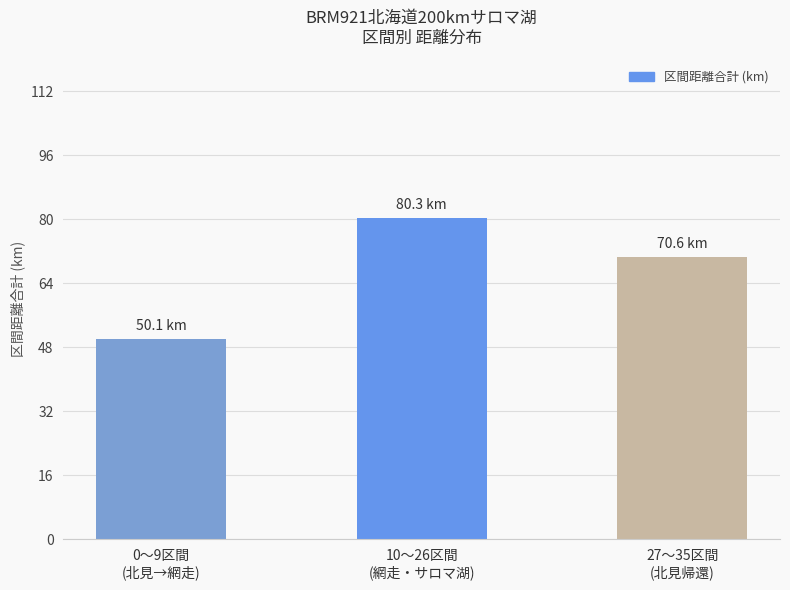

Are the bars grouped side by side (vs. stacked)?

No